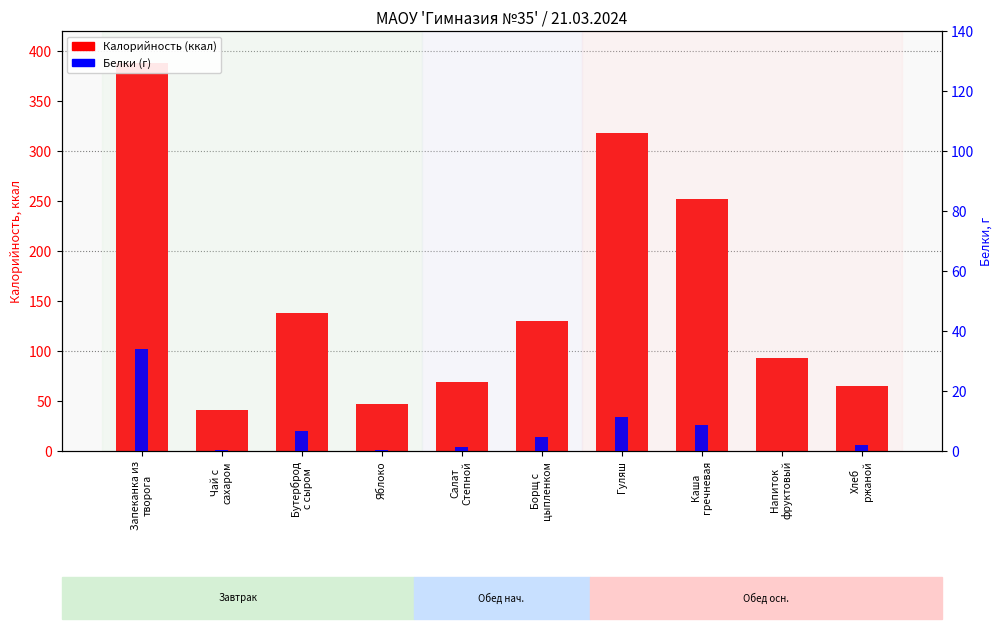

Which series has the largest total across all categories?

Калорийность (ккал)